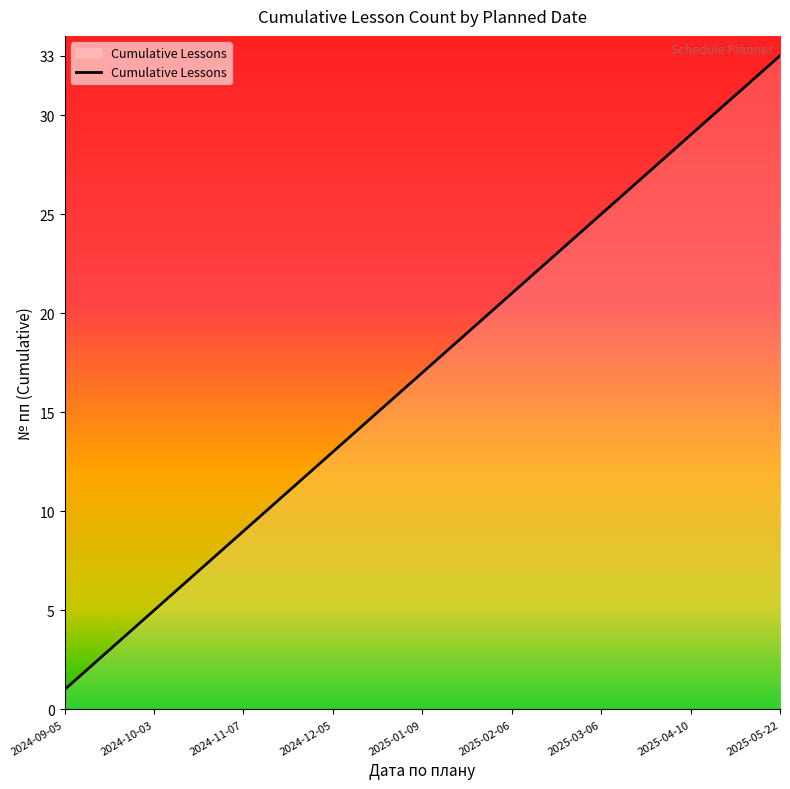

Reading right to left, extract all data points from this chart.

33	32	31	30	29	28	27	26	25	24	23	22	21	20	19	18	17	16	15	14	13	12	11	10	9	8	7	6	5	4	3	2	1